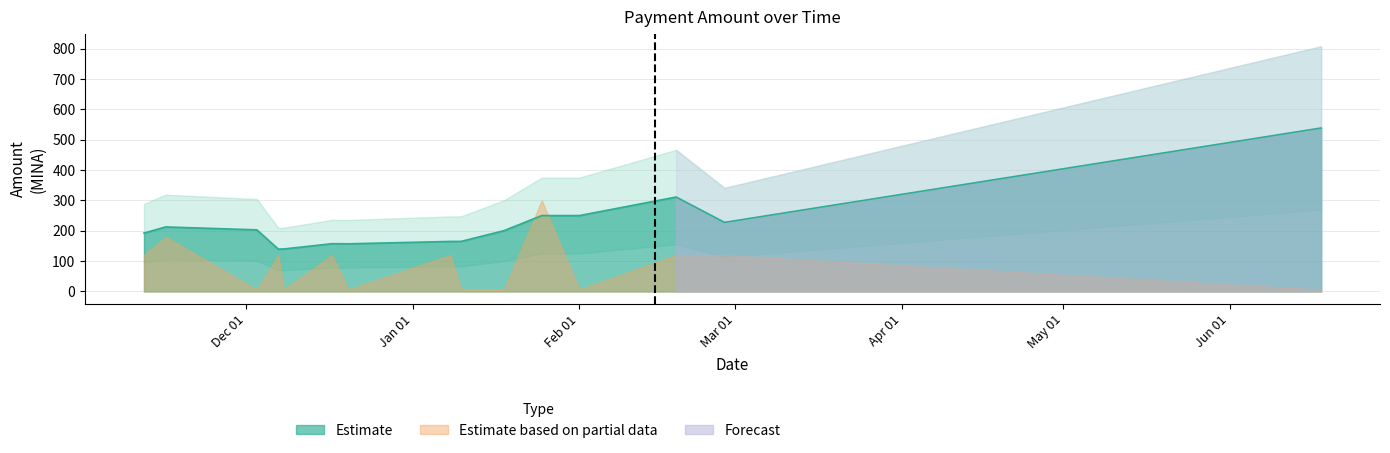

Is it true that the value at 2024-06-18 is 303.5?

False